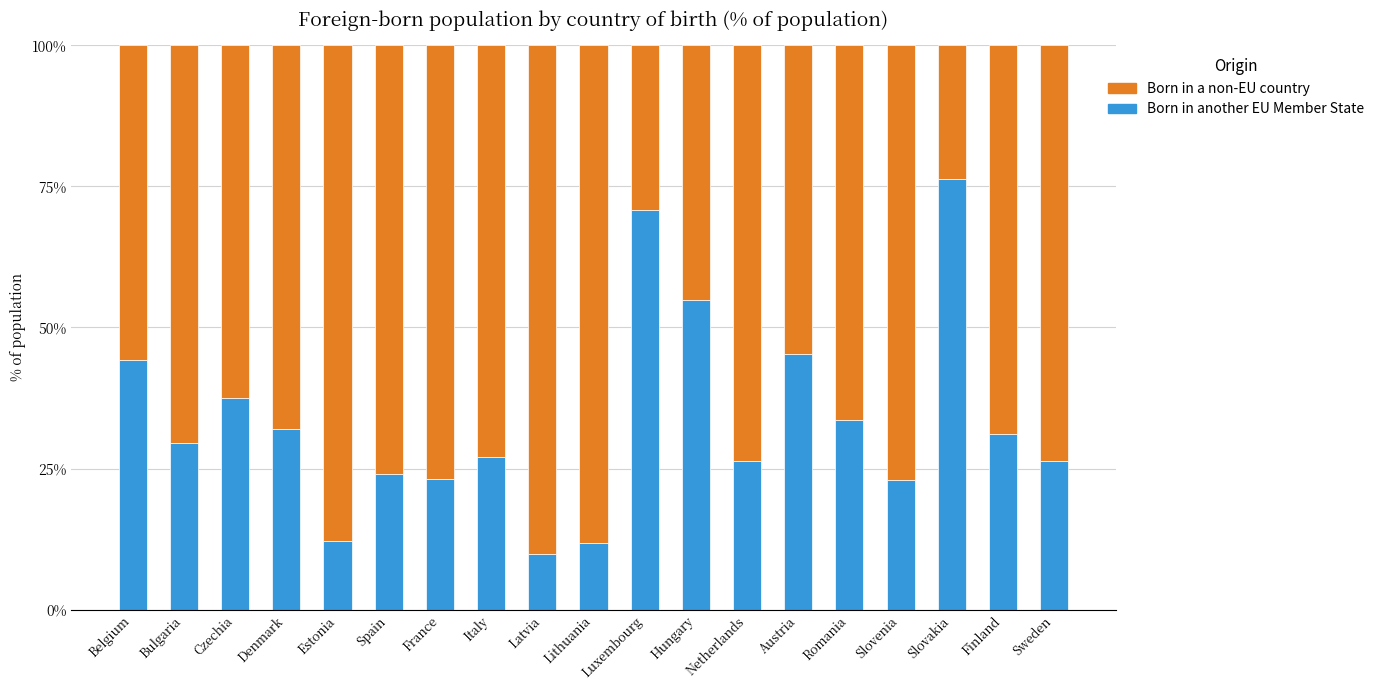

The value of Born in another EU Member State at Czechia is 37.5. True or false?

True